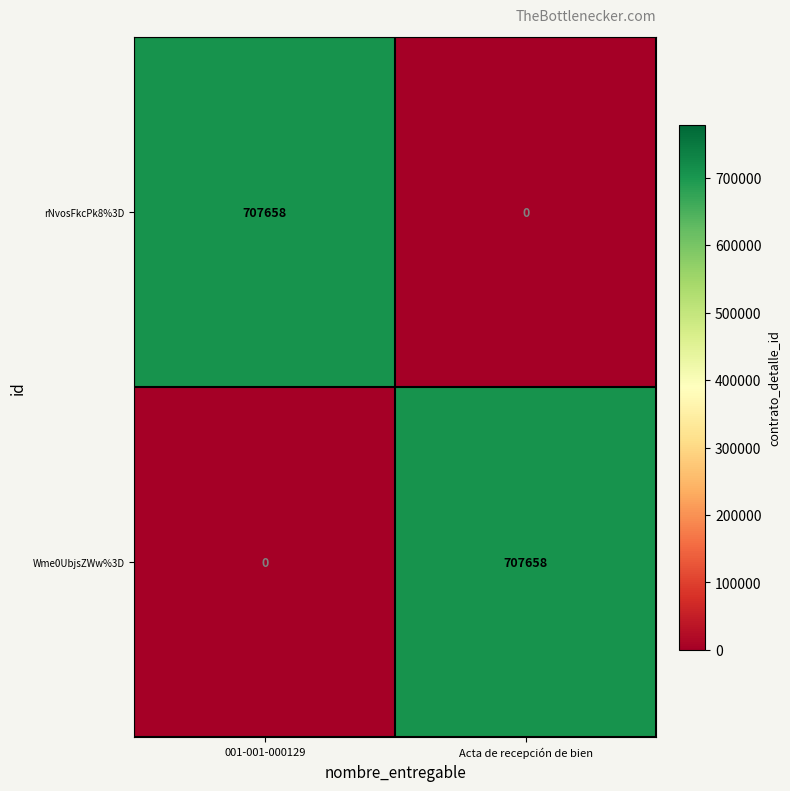

What is the spread (max minus min) of values at 001-001-000129?

707658